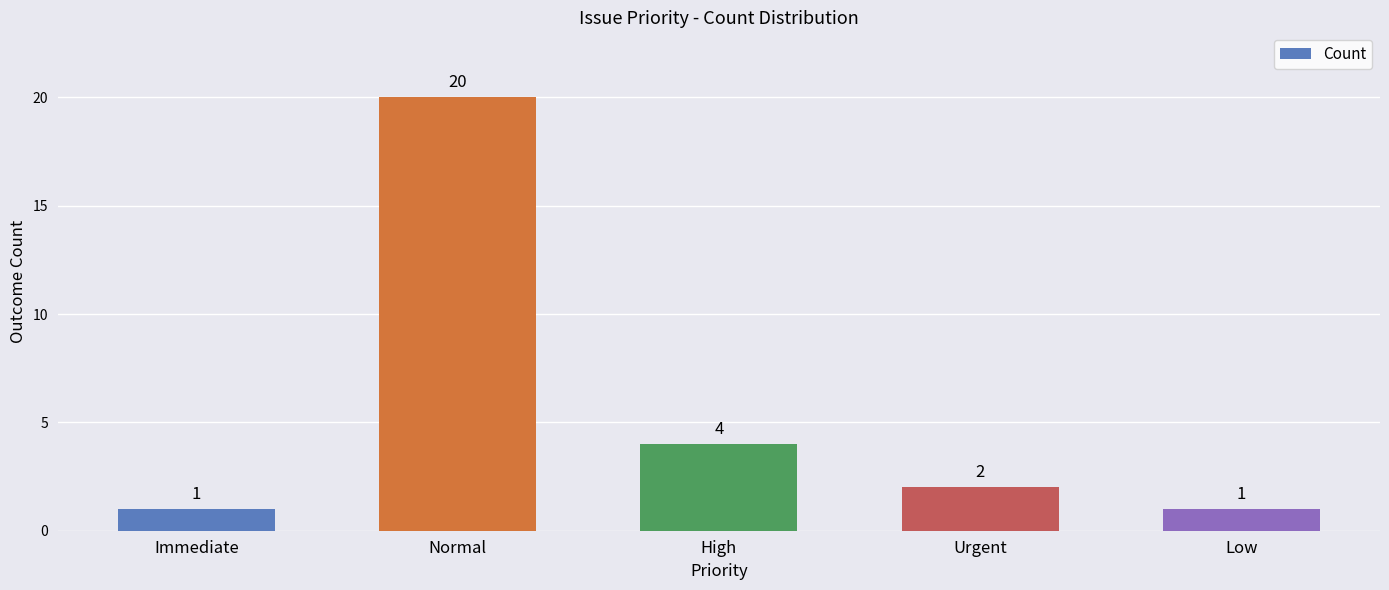

What is the value of the 3rd bar from the left?

4